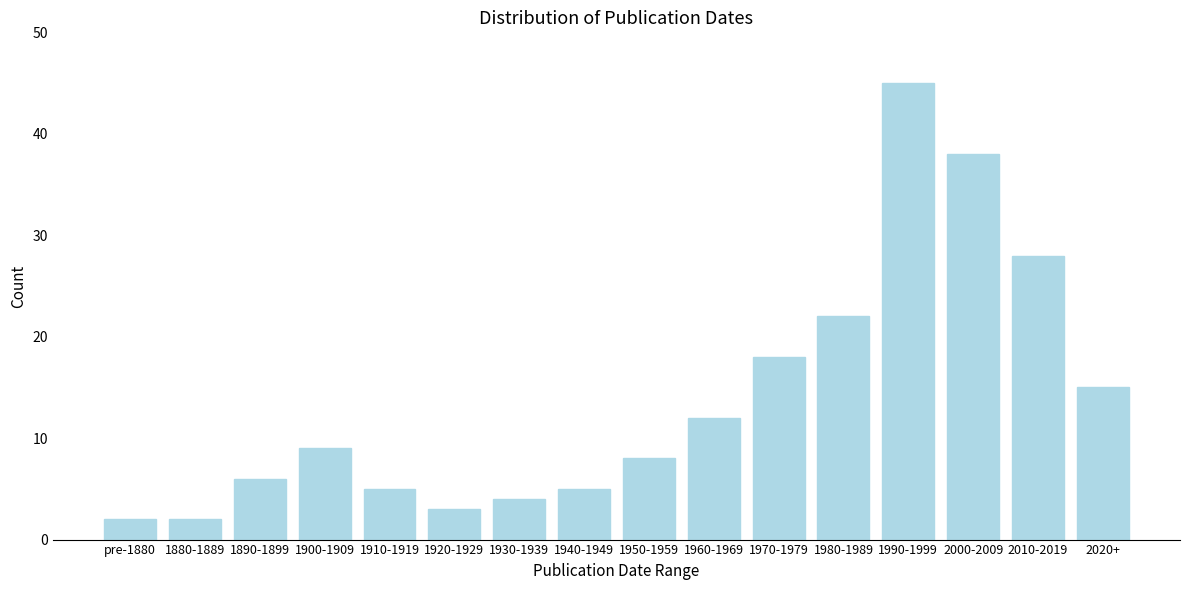

Reading right to left, extract all data points from this chart.

15	28	38	45	22	18	12	8	5	4	3	5	9	6	2	2